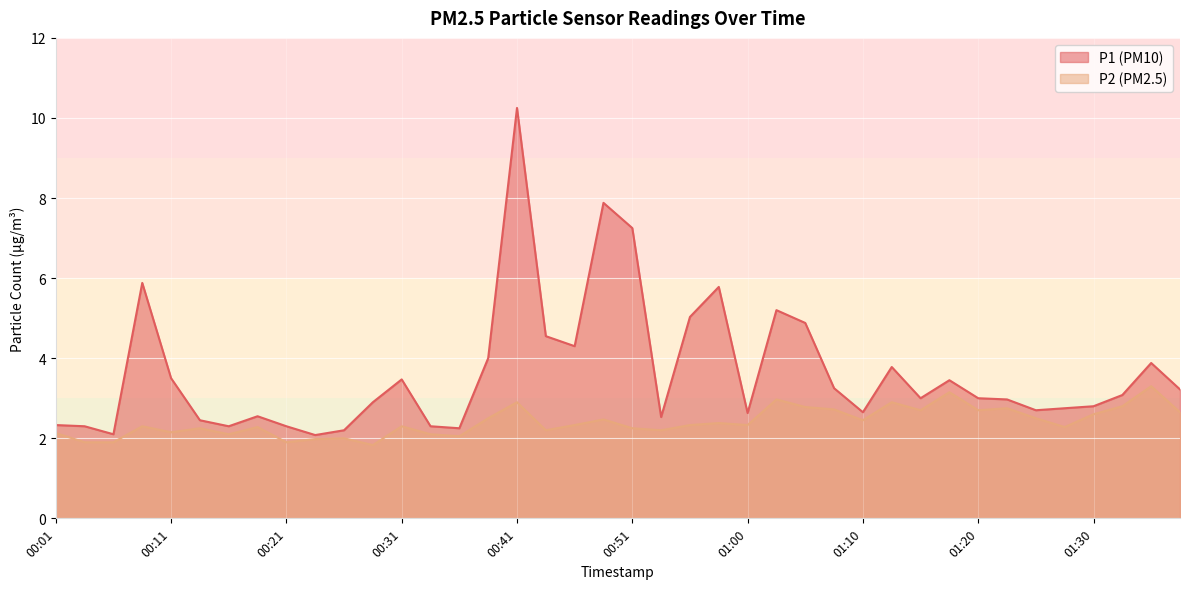

Reading left to right, extract all data points from this chart.

P1: 00:01=2.3	00:04=2.3	00:06=2.1	00:09=5.9	00:11=3.5	00:14=2.5	00:16=2.3	00:19=2.5	00:21=2.3	00:24=2.1	00:26=2.2	00:28=2.9	00:31=3.5	00:33=2.3	00:36=2.2	00:38=4.0	00:41=10.2	00:43=4.5	00:46=4.3	00:48=7.9	00:51=7.2	00:53=2.5	00:55=5.0	00:58=5.8	01:00=2.6	01:03=5.2	01:05=4.9	01:08=3.2	01:10=2.6	01:13=3.8	01:15=3.0	01:18=3.5	01:20=3.0	01:23=3.0	01:25=2.7	01:28=2.8	01:30=2.8	01:33=3.1	01:35=3.9	01:38=3.2
P2: 00:01=2.1	00:04=1.9	00:06=1.9	00:09=2.3	00:11=2.1	00:14=2.2	00:16=2.1	00:19=2.3	00:21=1.9	00:24=2.0	00:26=2.0	00:28=1.8	00:31=2.3	00:33=2.1	00:36=2.0	00:38=2.5	00:41=2.9	00:43=2.2	00:46=2.3	00:48=2.5	00:51=2.2	00:53=2.2	00:55=2.3	00:58=2.4	01:00=2.3	01:03=3.0	01:05=2.8	01:08=2.7	01:10=2.5	01:13=2.9	01:15=2.7	01:18=3.1	01:20=2.7	01:23=2.8	01:25=2.5	01:28=2.3	01:30=2.6	01:33=2.8	01:35=3.3	01:38=2.6